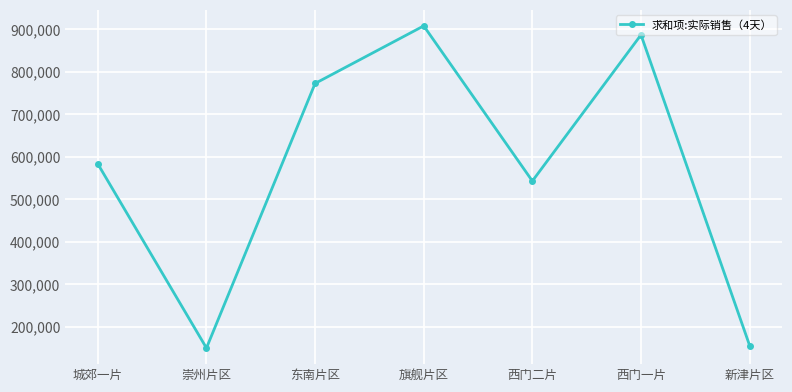

How many lines are shown in the chart?

1